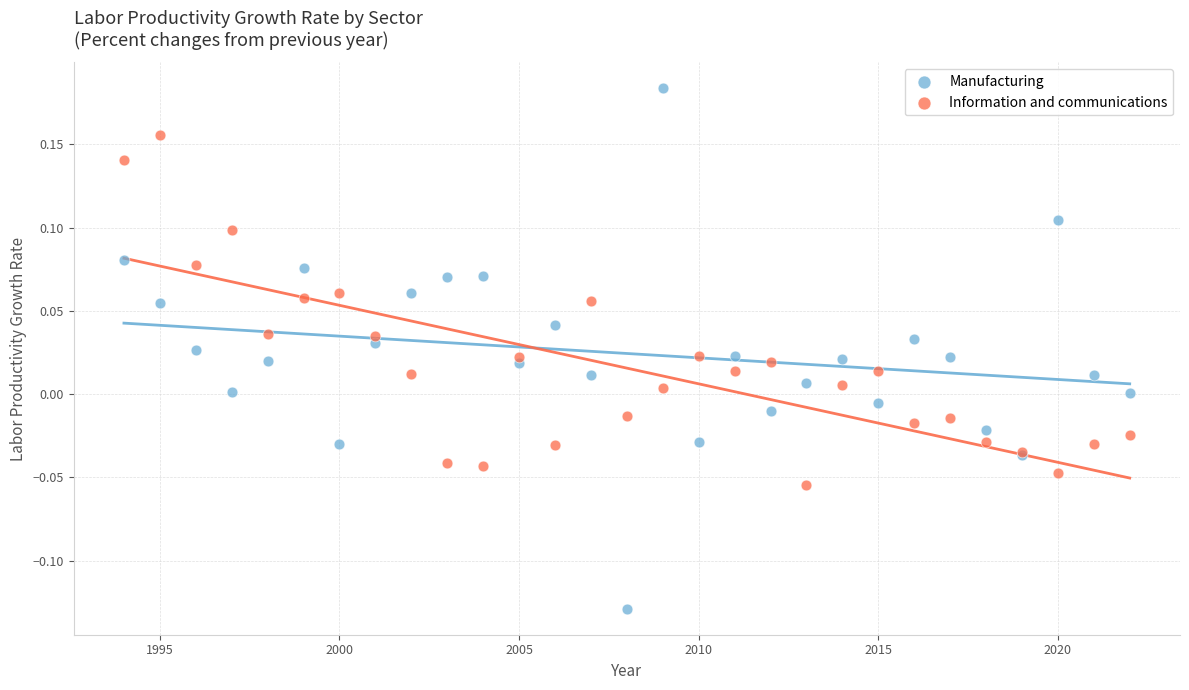

Which series has the largest Y range (max minus min)?

Manufacturing